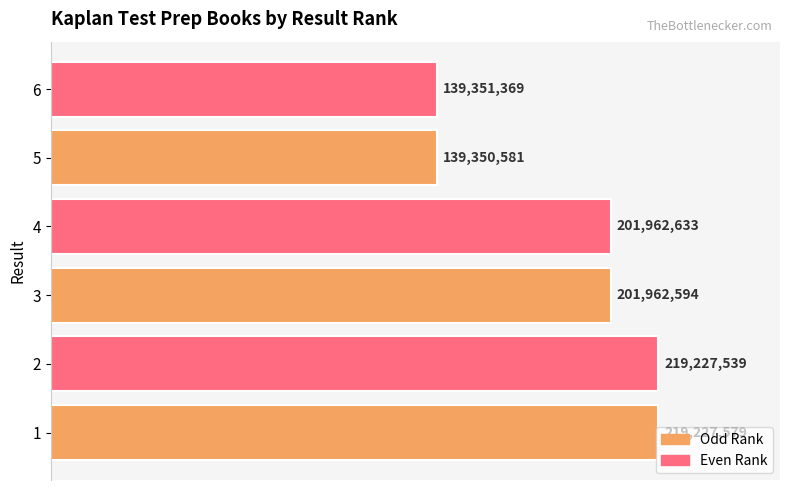

Are the bars horizontal?

Yes